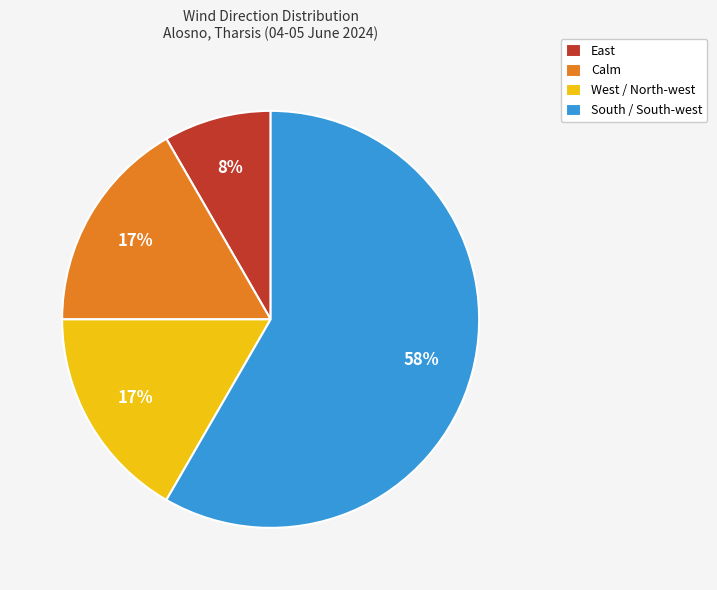

Which category has the smallest portion of the pie?

East